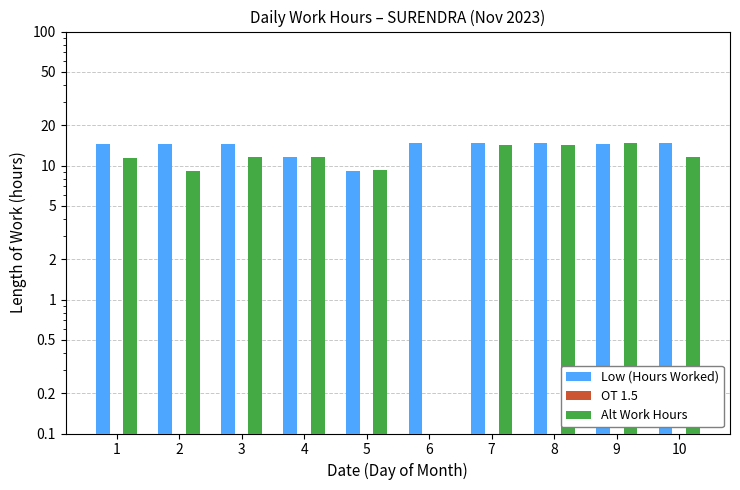

What is the difference between the second highest and minimum values in the Alt Work Hours series?

14.3